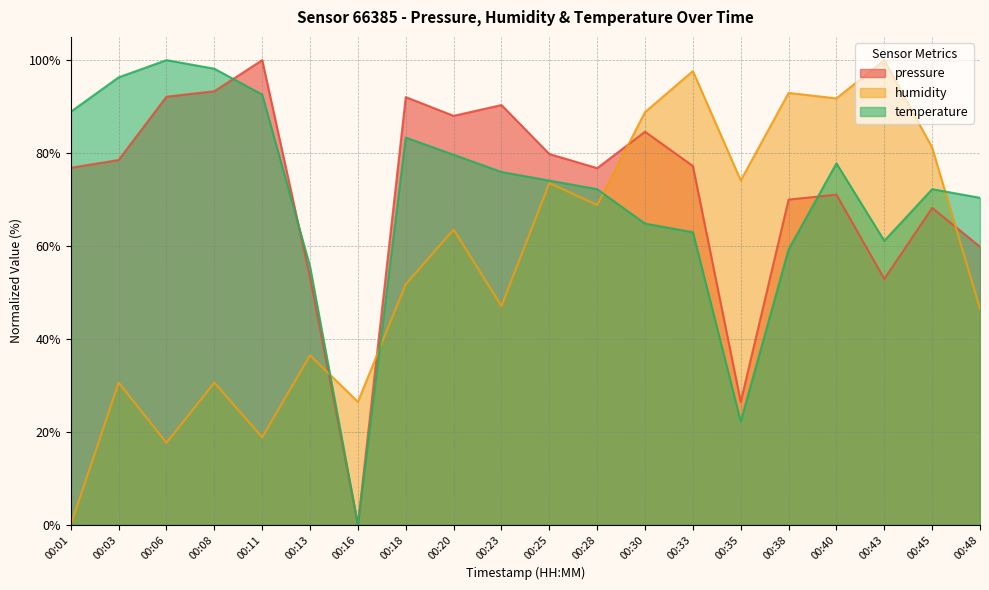

Which has a higher value, 00:48 or 00:38?

00:38